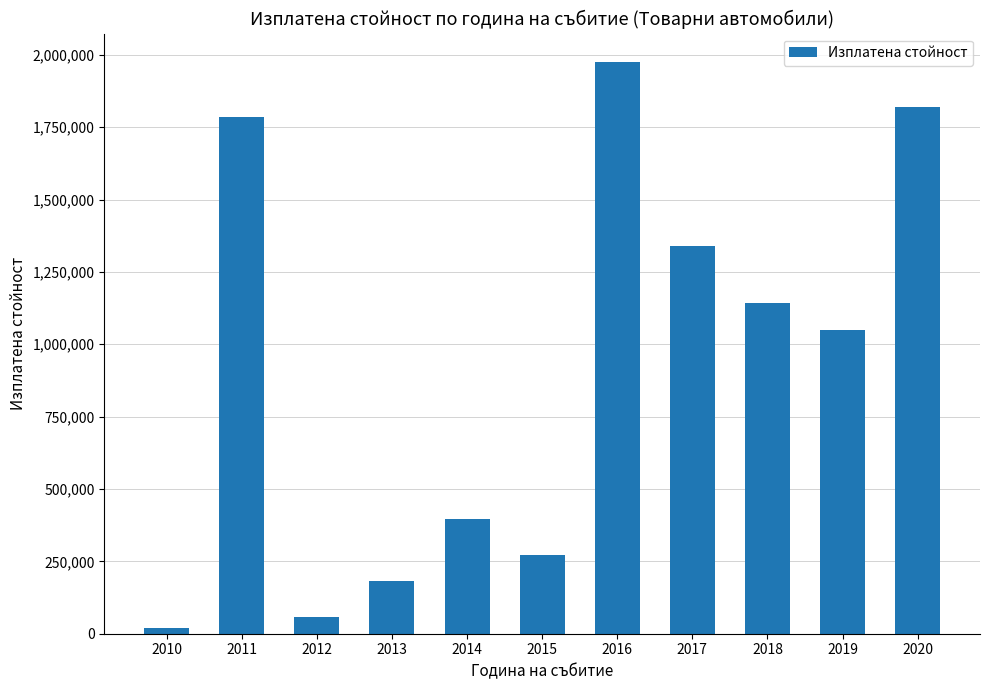

Which has a higher value, 2011 or 2020?

2020